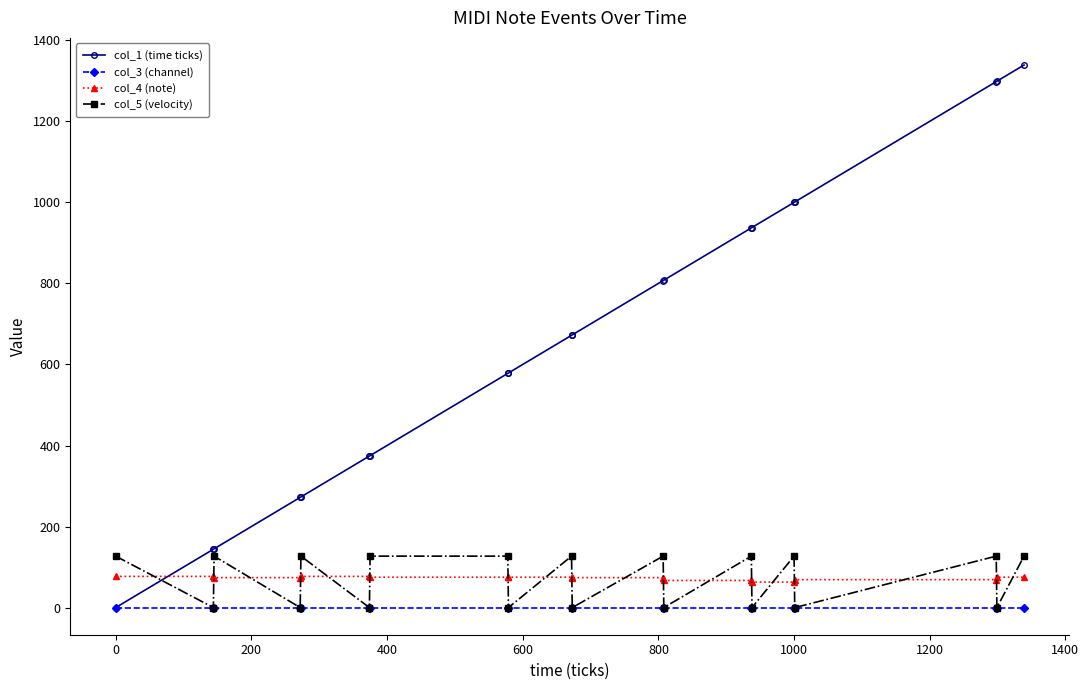

Which series has the largest range (max minus min)?

col_1 (time ticks)